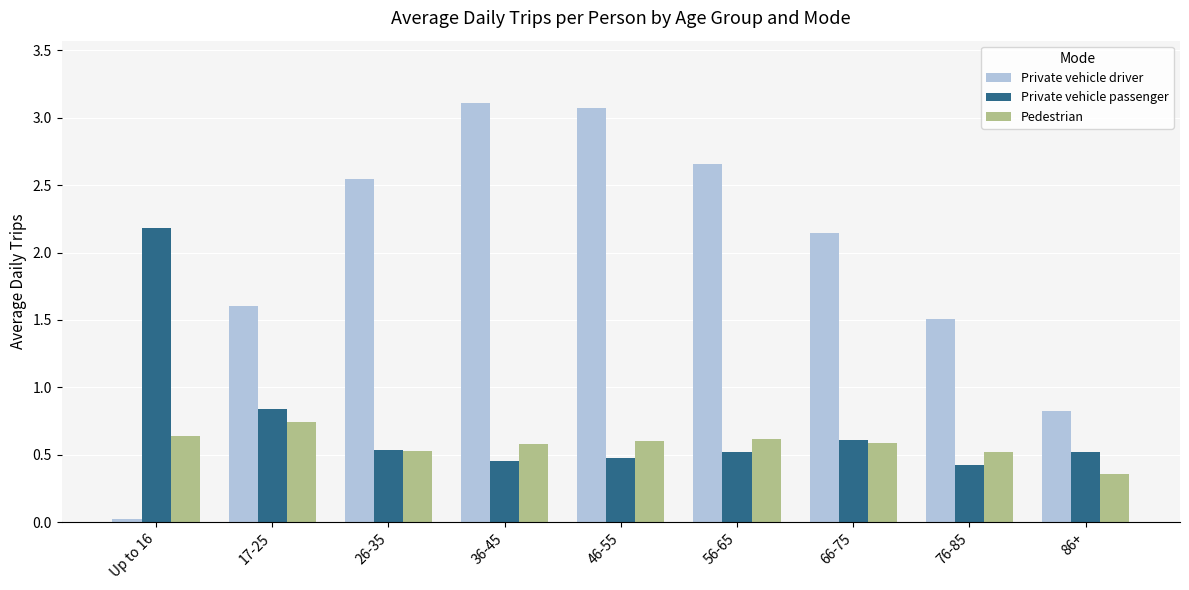

True or false: Pedestrian has a value of 0.6 at 46-55.

True